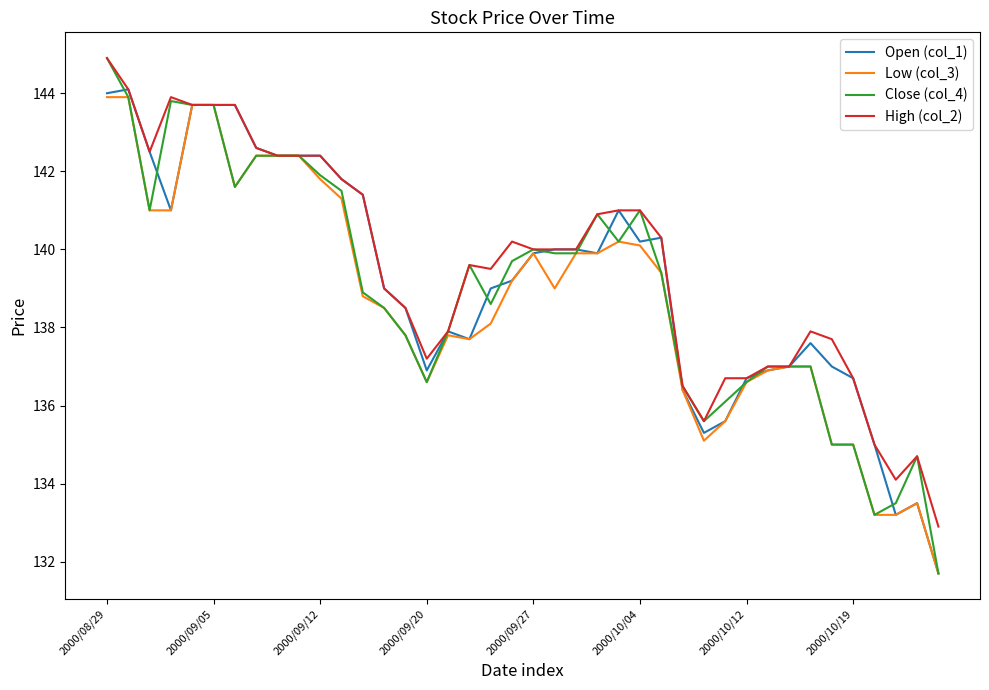

What is the minimum value for High (col_2)?

132.9